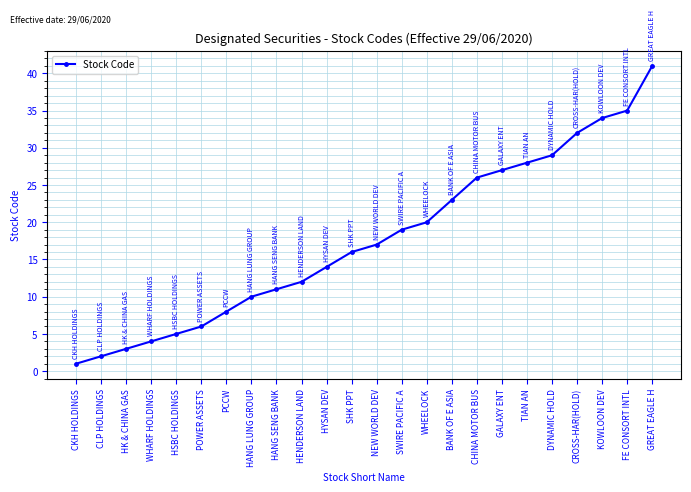

Which has a higher value, HANG SENG BANK or TIAN AN?

TIAN AN